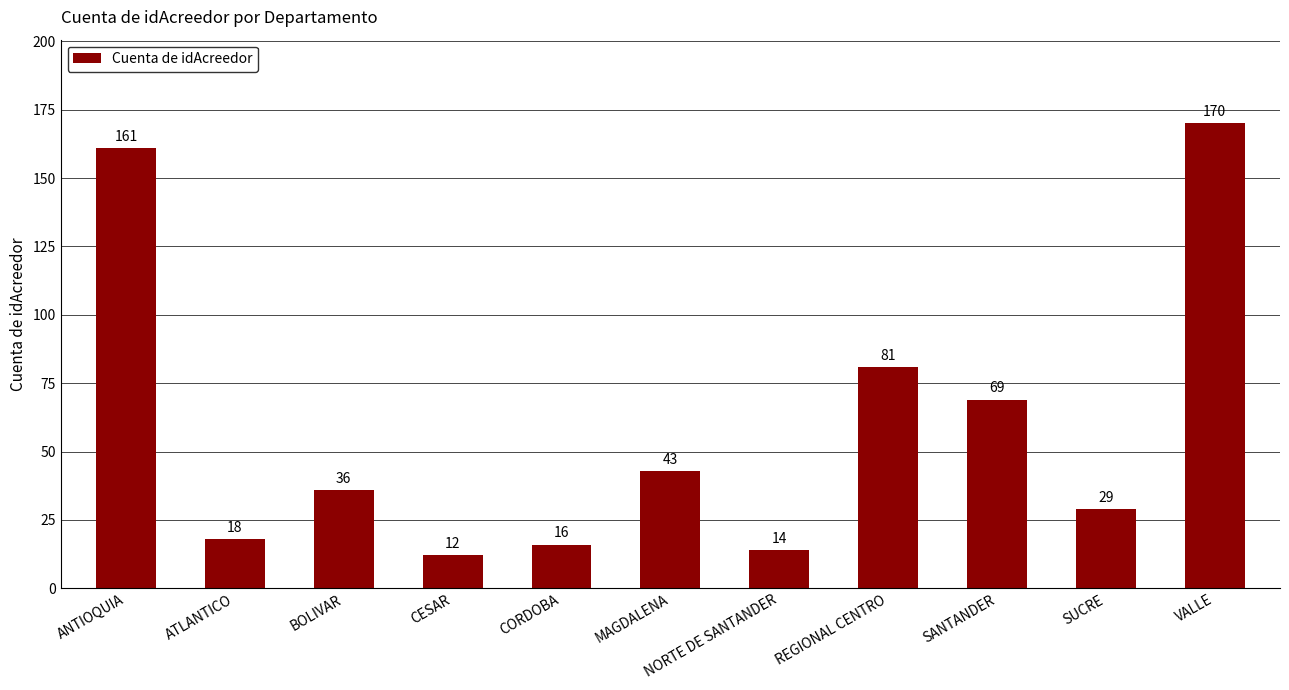

Rank the categories by value from highest to lowest.

VALLE, ANTIOQUIA, REGIONAL CENTRO, SANTANDER, MAGDALENA, BOLIVAR, SUCRE, ATLANTICO, CORDOBA, NORTE DE SANTANDER, CESAR